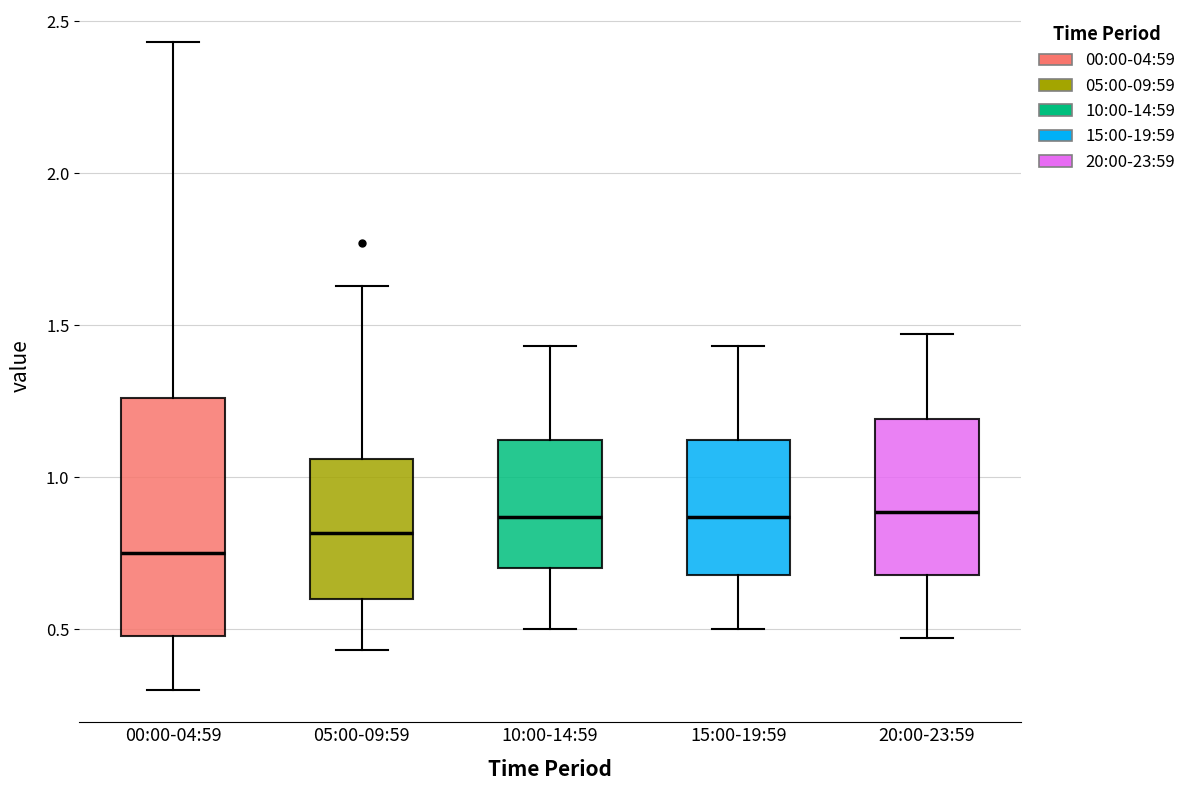

Reading left to right, transcribe this box plot: for each box, give where its median line is, the range the box spans, and where its two whiskers end, as read against the y-axis. The values are not printed on the chart, so give them approximately, as read against the axis.

00:00-04:59: median 0.75, box 0.50 to 1.25, whiskers 0.30 to 2.45
05:00-09:59: median 0.80, box 0.60 to 1.05, whiskers 0.45 to 1.65
10:00-14:59: median 0.85, box 0.70 to 1.10, whiskers 0.50 to 1.45
15:00-19:59: median 0.85, box 0.70 to 1.10, whiskers 0.50 to 1.45
20:00-23:59: median 0.90, box 0.70 to 1.20, whiskers 0.45 to 1.45